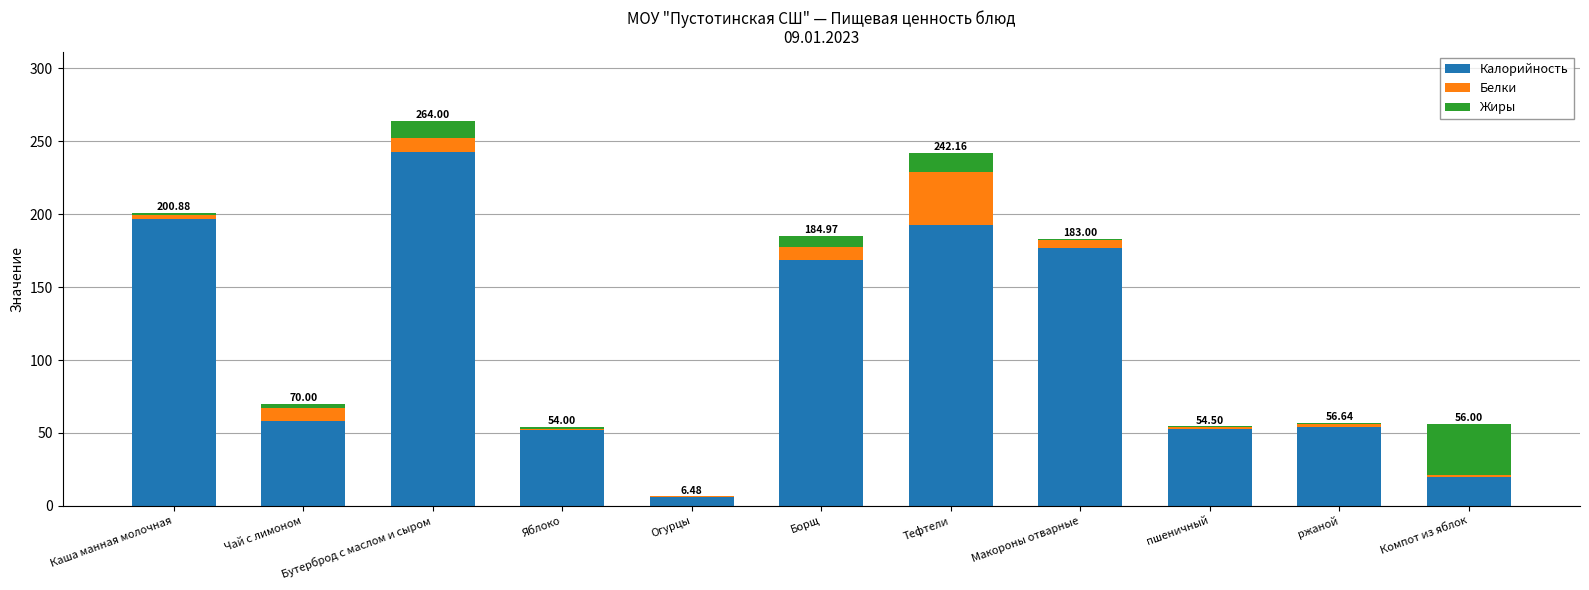

At which category is the sum across all series the highest?

Бутерброд с маслом и сыром